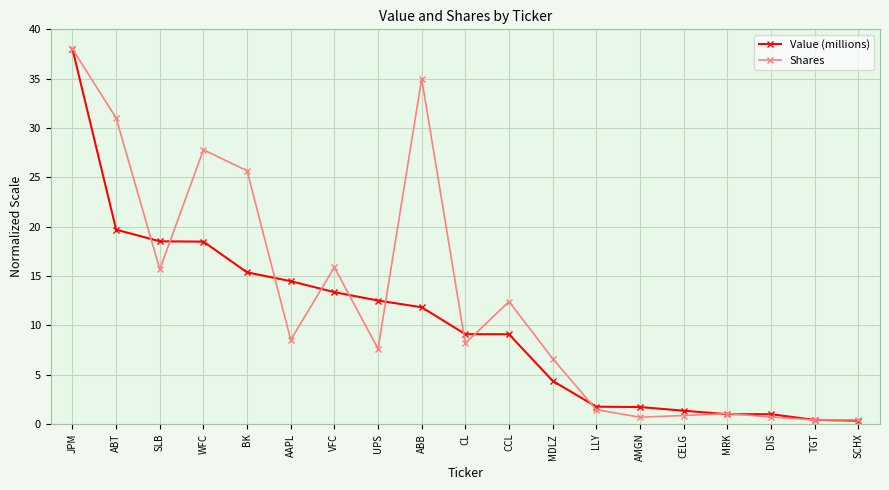

What is the minimum value for Value (millions)?

0.3